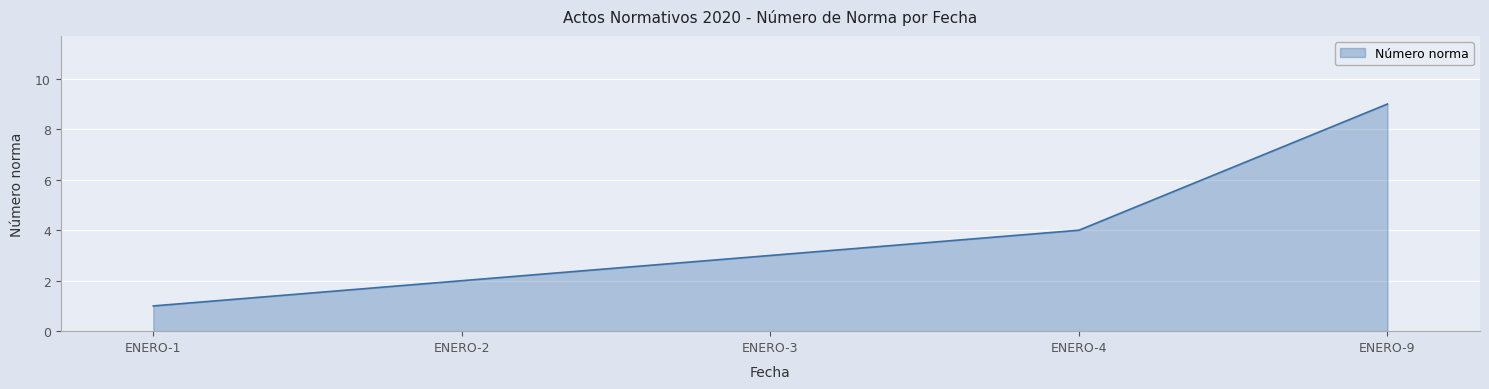

Which has a higher value, ENERO-2 or ENERO-4?

ENERO-4